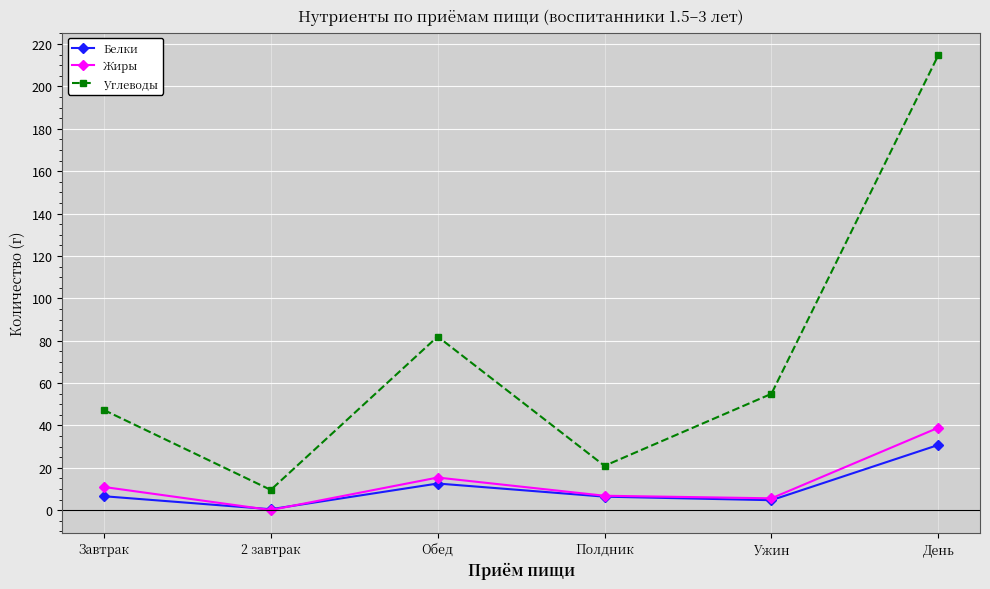

Between Завтрак and Обед, which series saw the biggest shift?

Углеводы